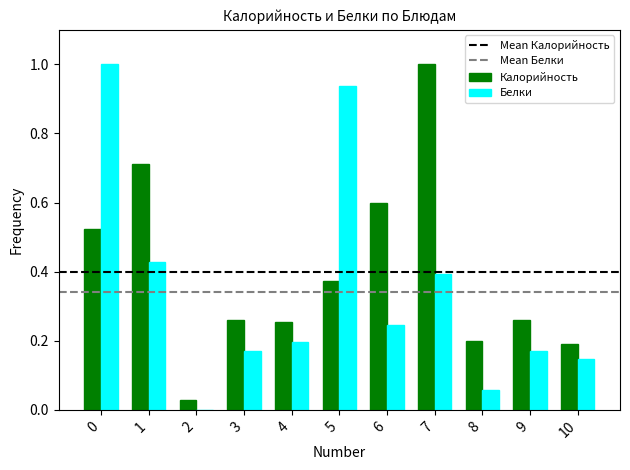

At which label is Белки closest to 0?

2